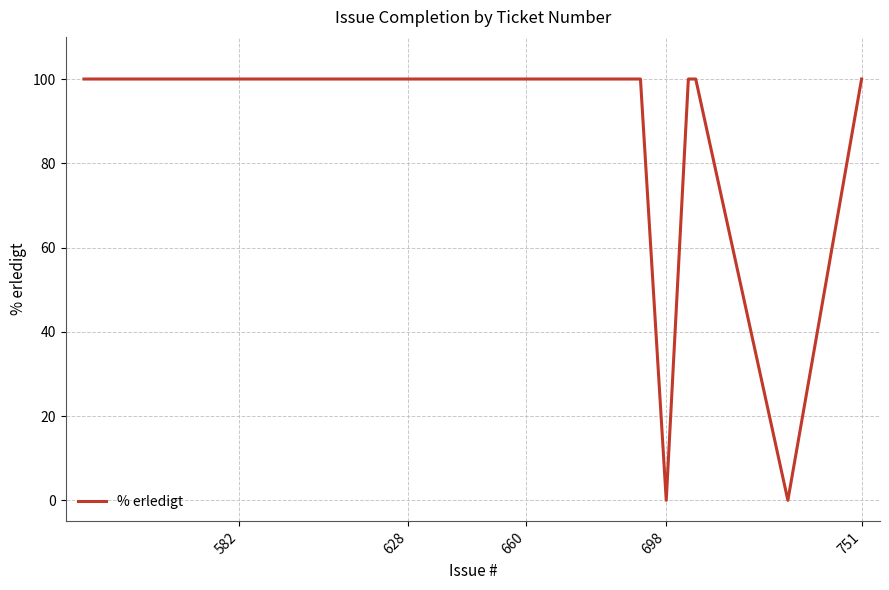

True or false: the data shows 145 at 628.

False